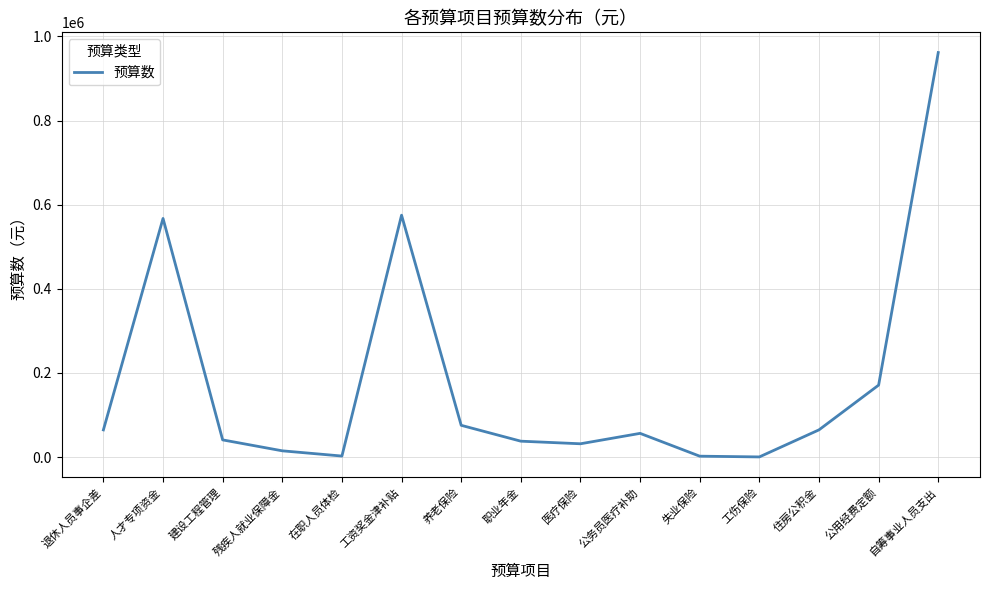

How many categories are shown in the chart?

15